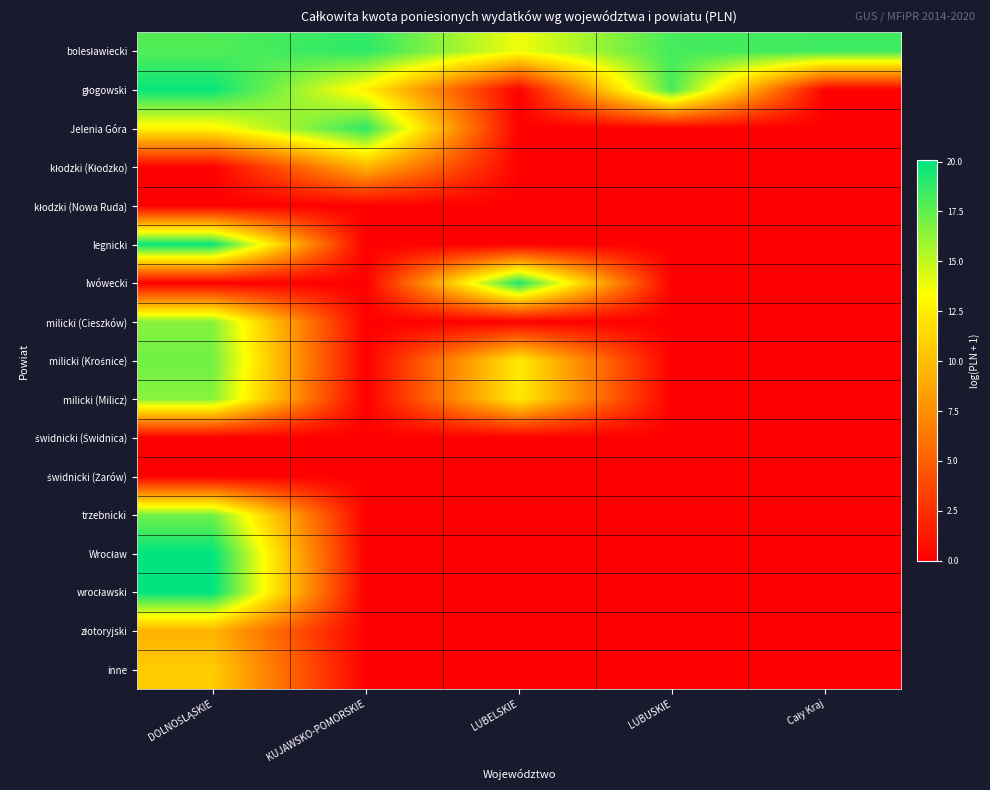

What is the spread (max minus min) of values at LUBUSKIE?

18.2